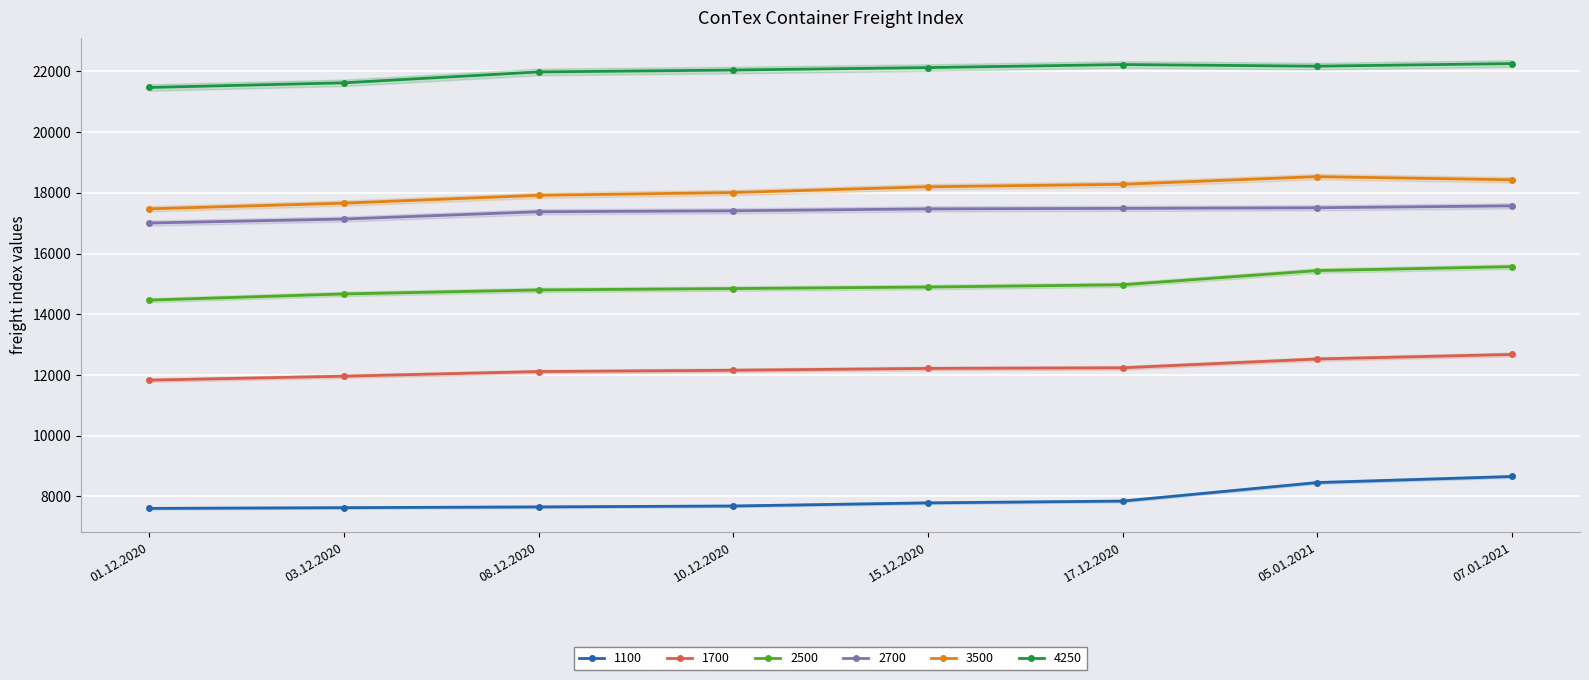

What are all the series names shown in the legend?

1100, 1700, 2500, 2700, 3500, 4250